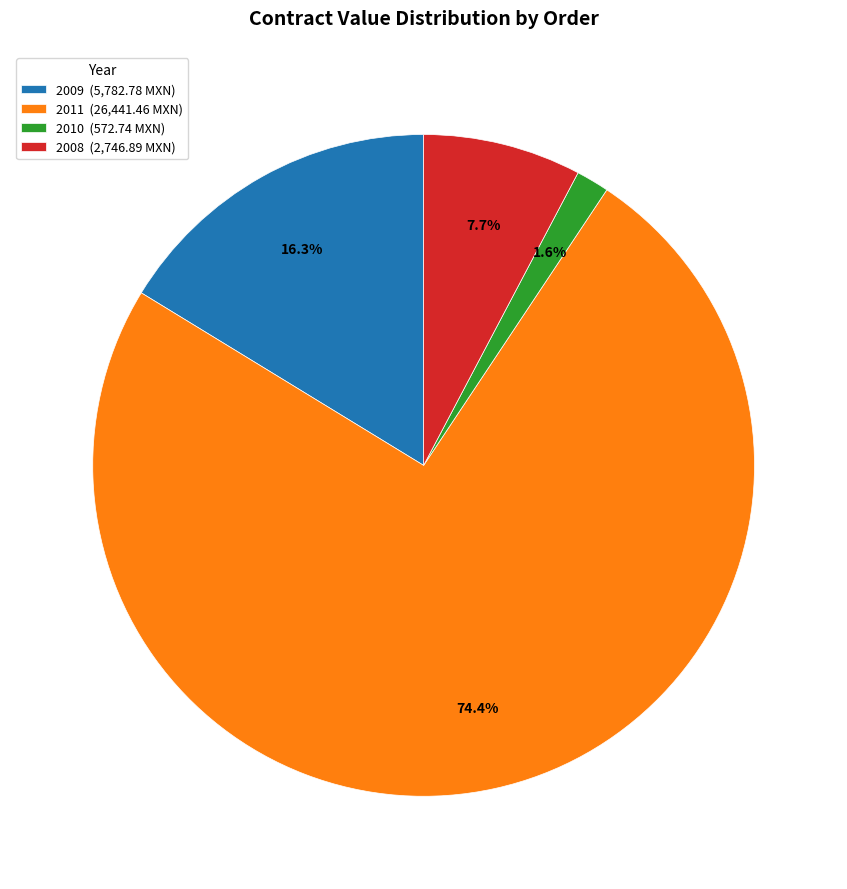

How many slices are in this pie chart?

4